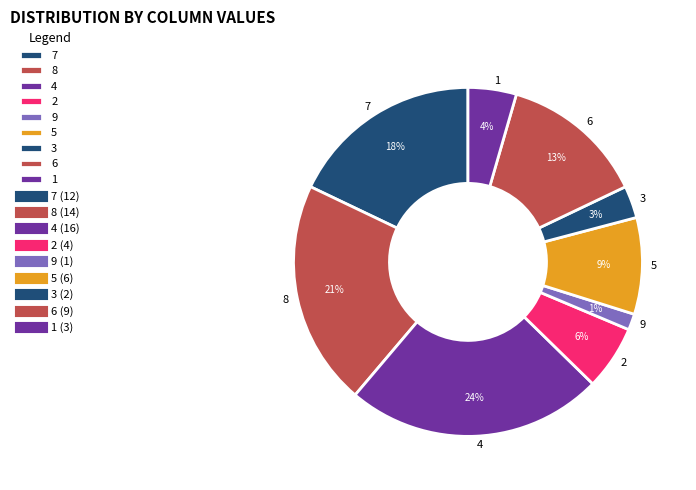

What percentage is the 1 slice, to the nearest percent?

4%